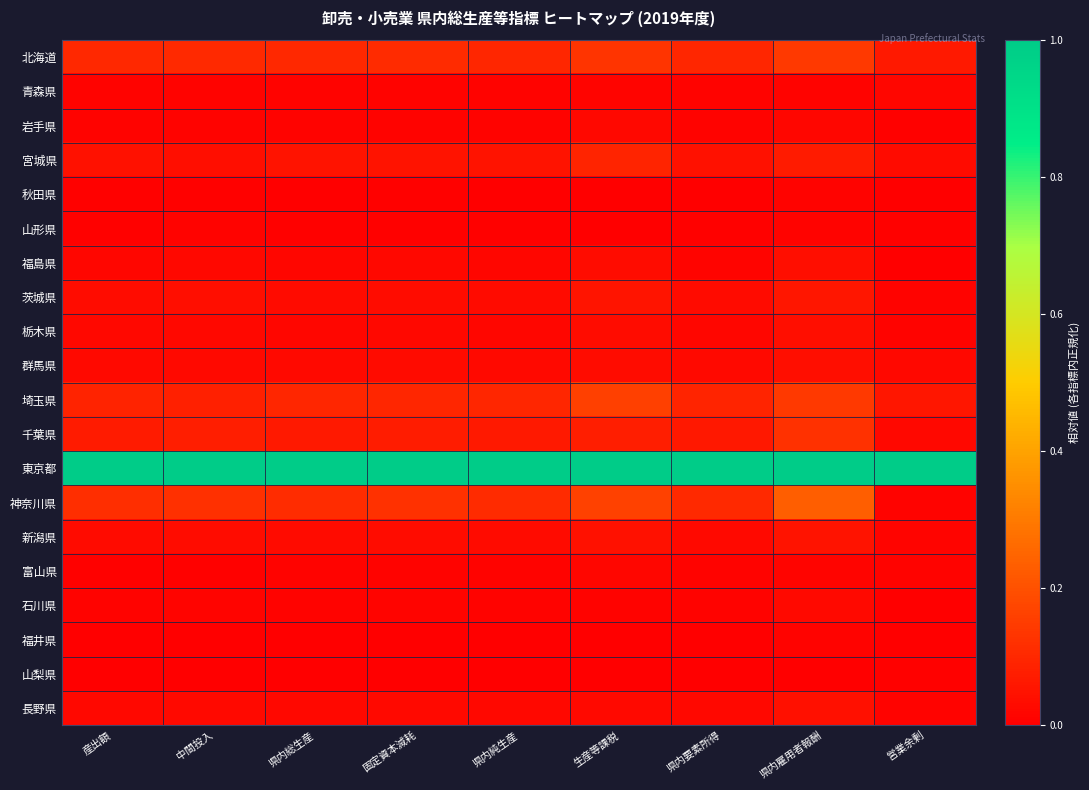

At 固定資本減耗, list the series in order from largest to smallest.

東京都, 神奈川県, 北海道, 埼玉県, 千葉県, 宮城県, 茨城県, 新潟県, 群馬県, 長野県, 栃木県, 福島県, 石川県, 青森県, 岩手県, 富山県, 山形県, 秋田県, 福井県, 山梨県